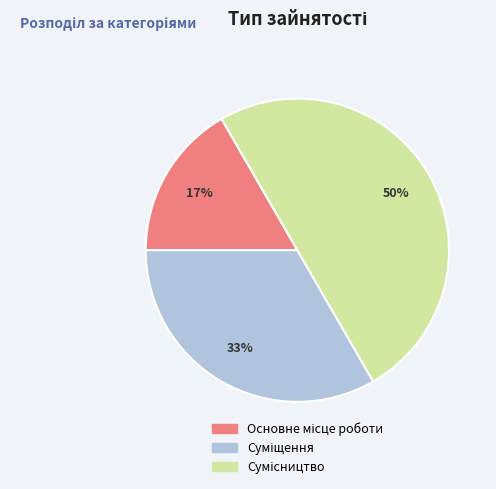

To the nearest percent, what is the difference between the largest and smallest slice percentages?

33%